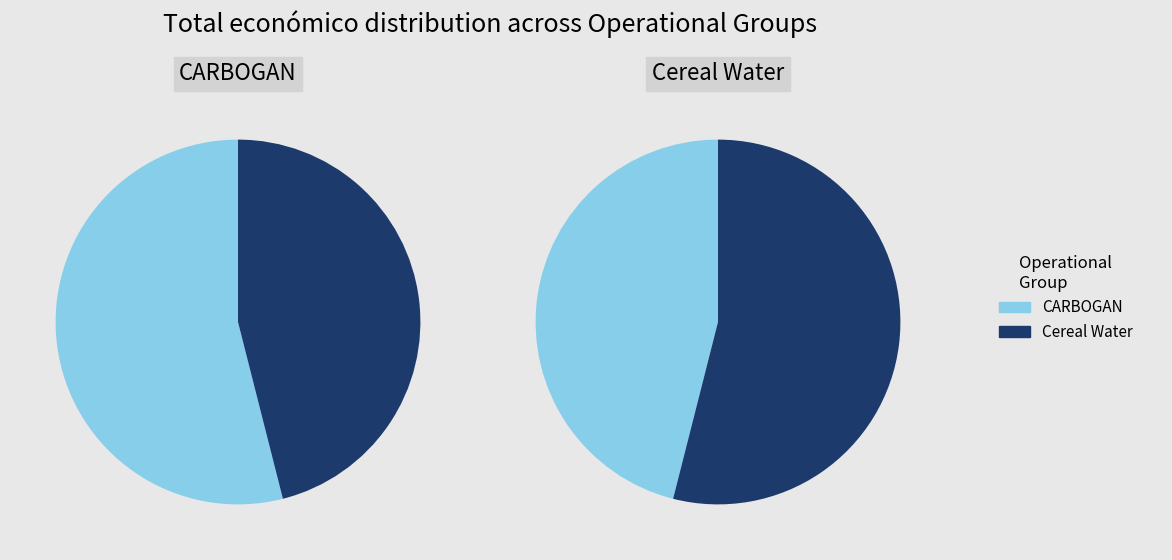

Which series has the largest range (max minus min)?

CARBOGAN Operational Group